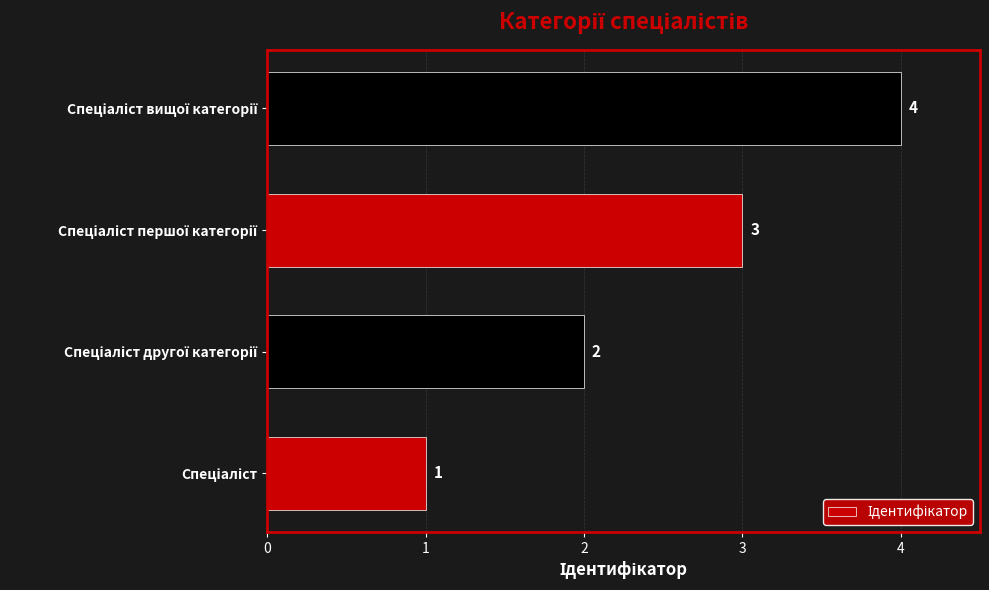

How many distinct data groups are displayed?

1